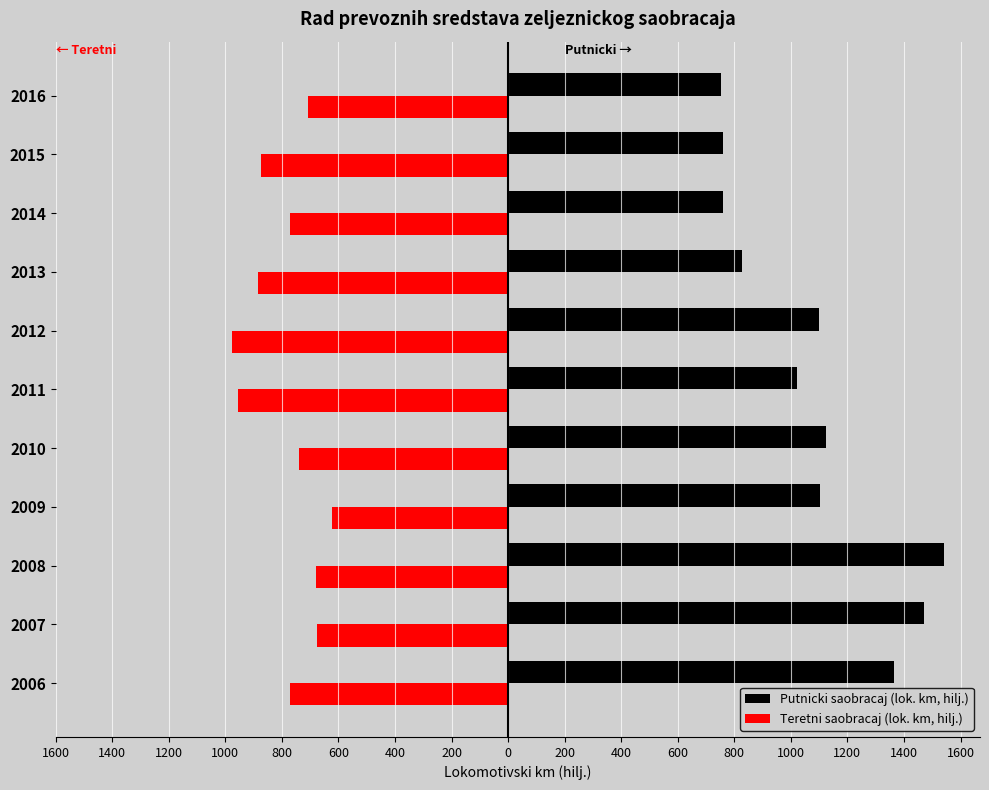

At how many categories does at least one series exceed 1039?

6